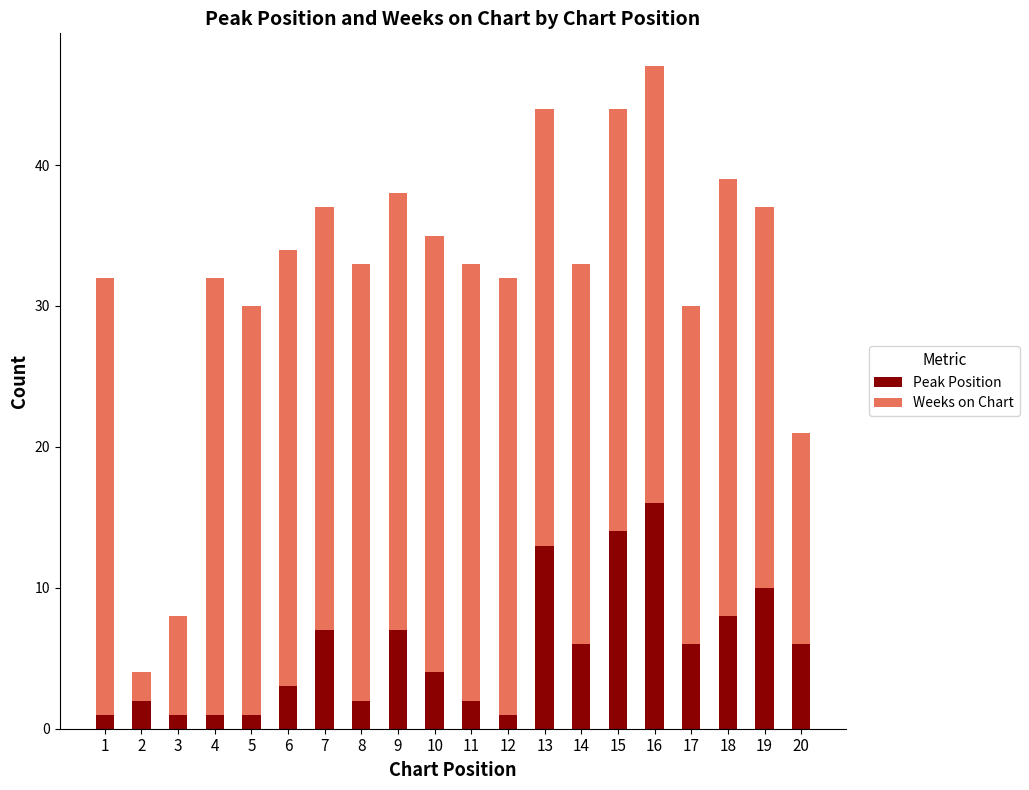

What is the maximum value for Peak Position?

16